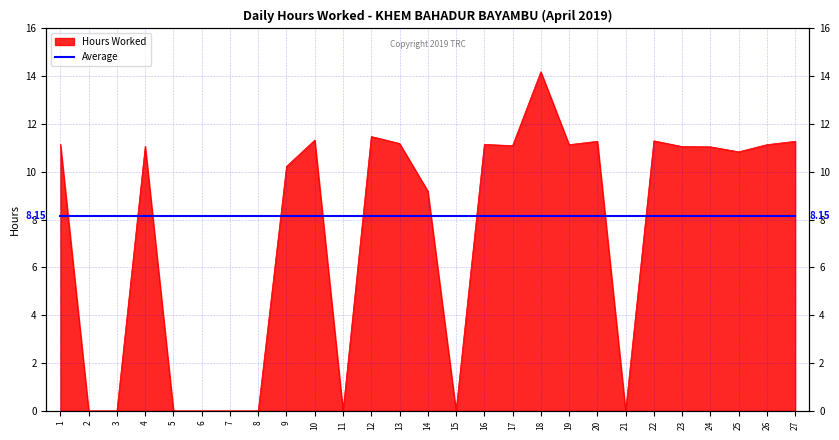

The value at 8 is 6.8. True or false?

False